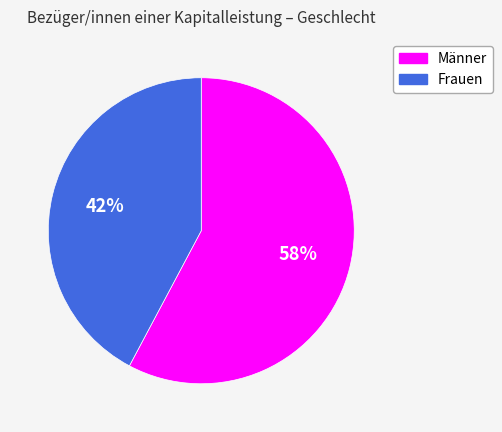

Which category has the smallest portion of the pie?

Frauen